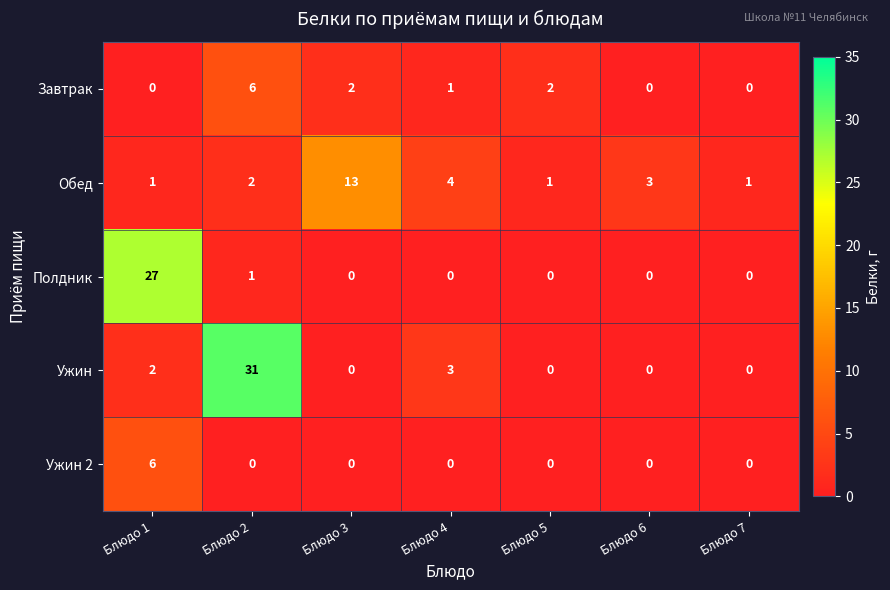

How many data points in Обед are less than 2?

3